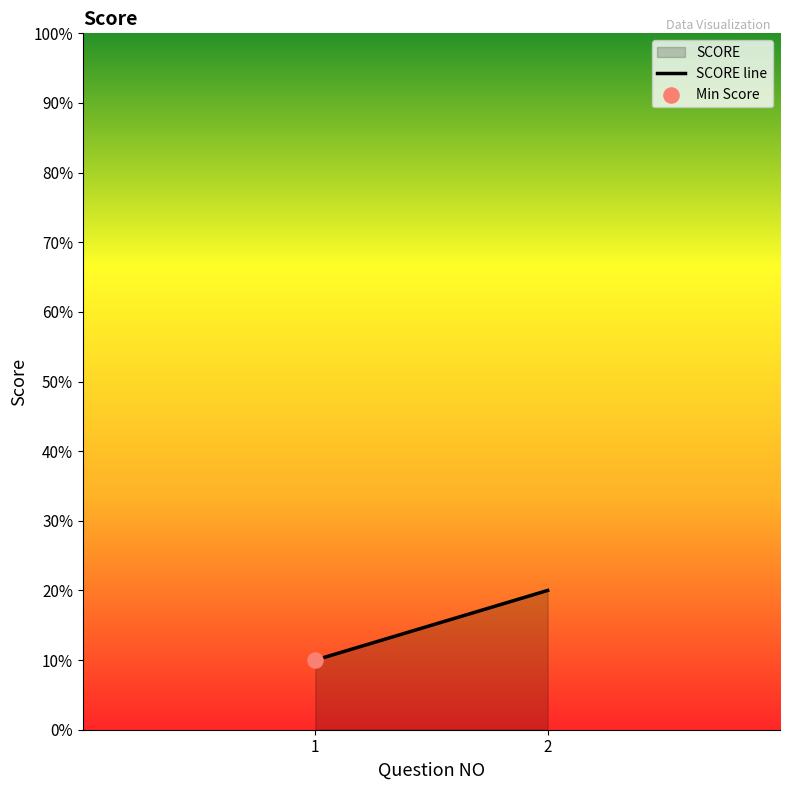

What is the change in value from 1 to 2?

+10